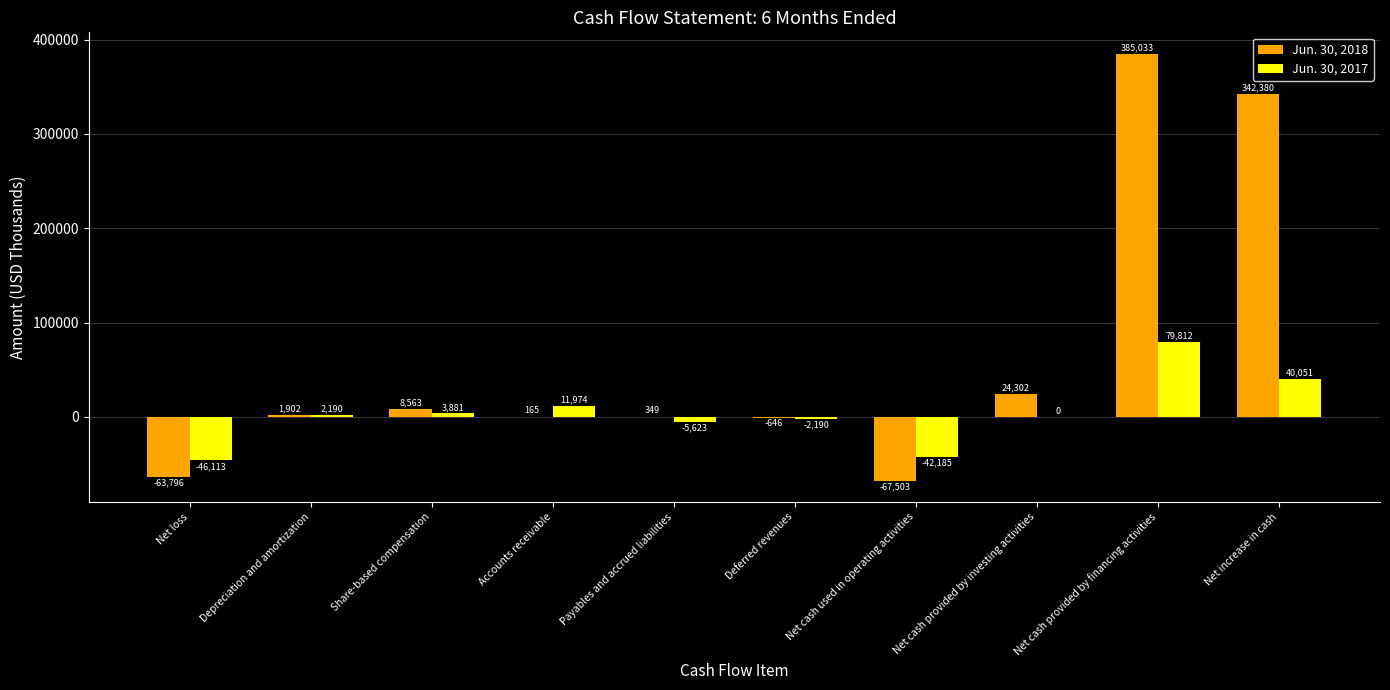

How many categories are shown in the chart?

10